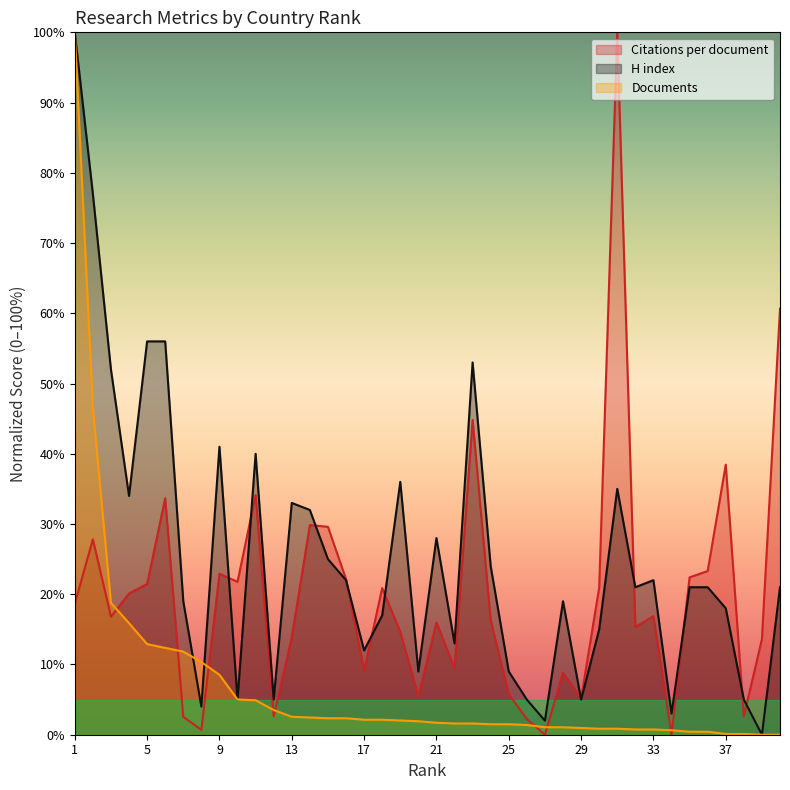

Which category has the highest value across all series?

31